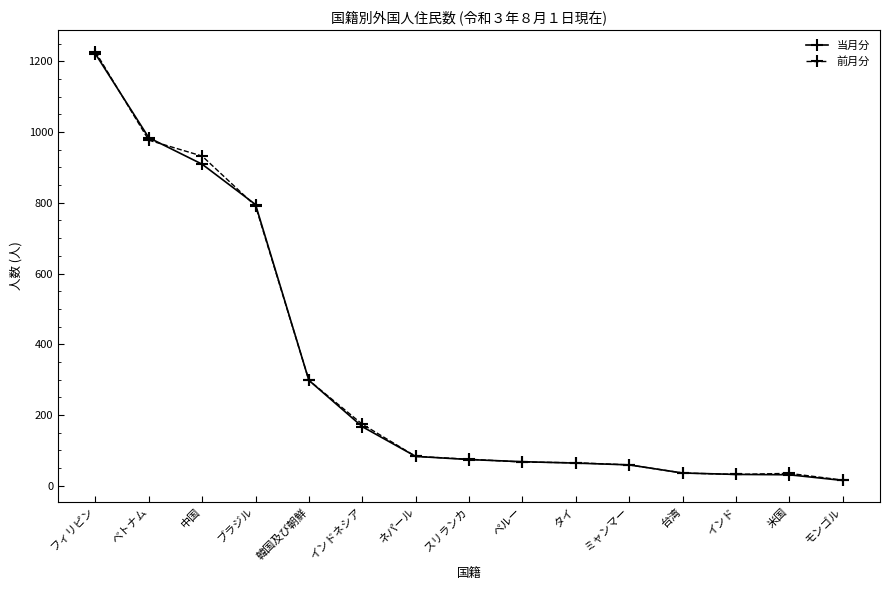

What is the label of the 6th point from the left?

インドネシア